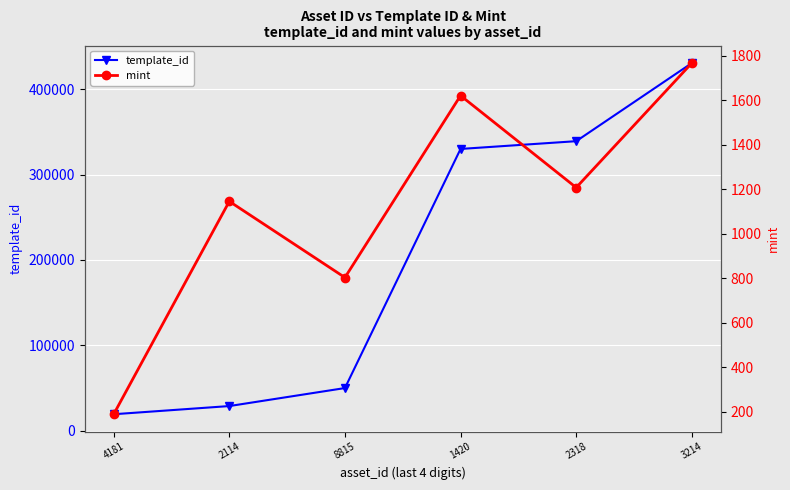

Reading right to left, list all the values displayed in this chart.

template_id: 430770	339228	330131	49849	28744	19155
mint: 1766	1207	1620	803	1145	189